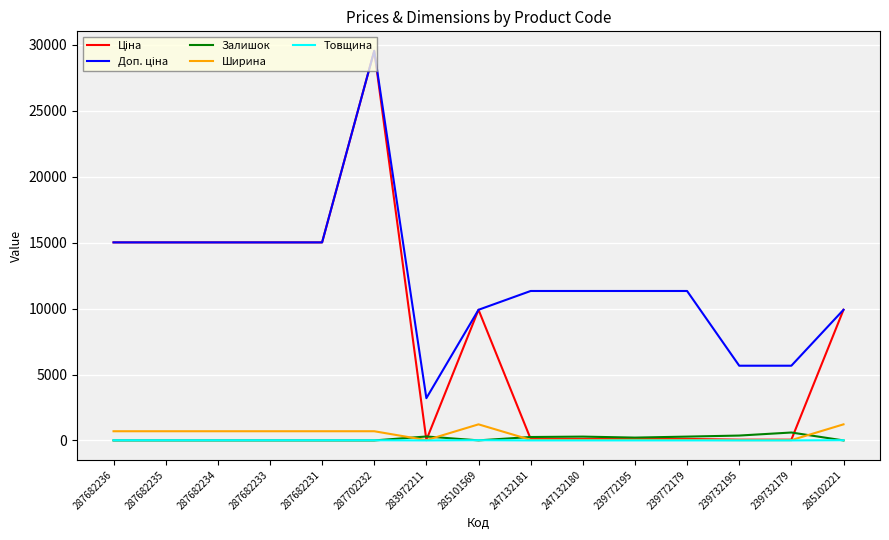

Does the chart display data point markers on the line(s)?

No